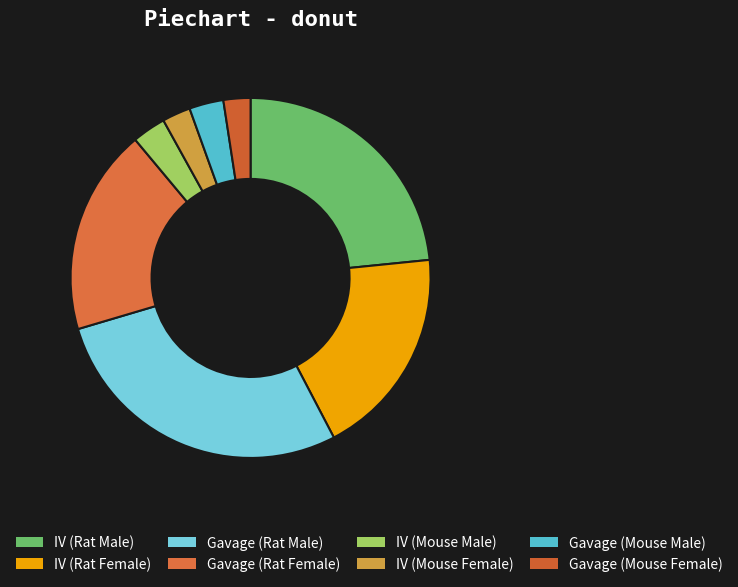

Is it true that Gavage (Rat Male) is 28% of the pie?

True